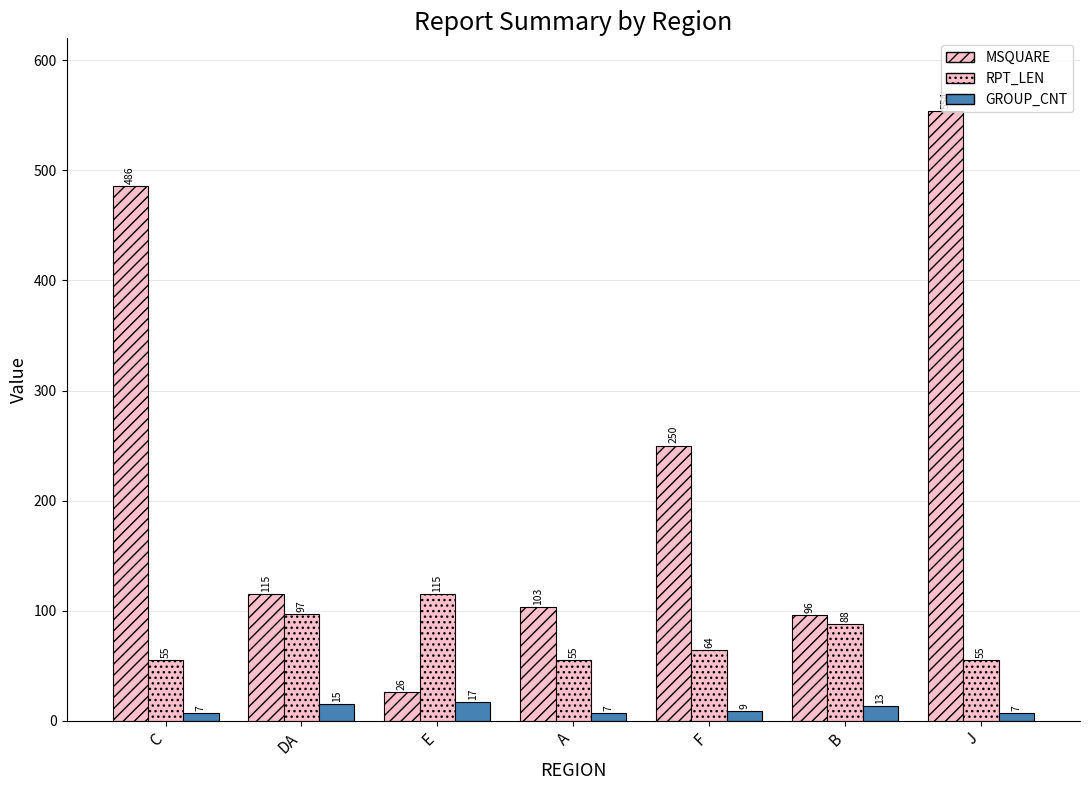

How many data points does each series have?

7